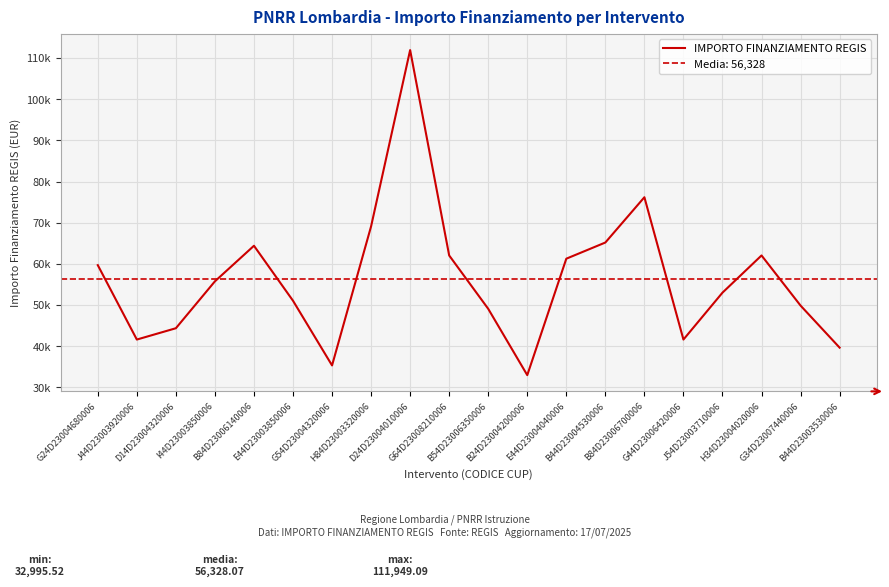

Is it true that the value at B54D23006350006 is 81953.2?

False